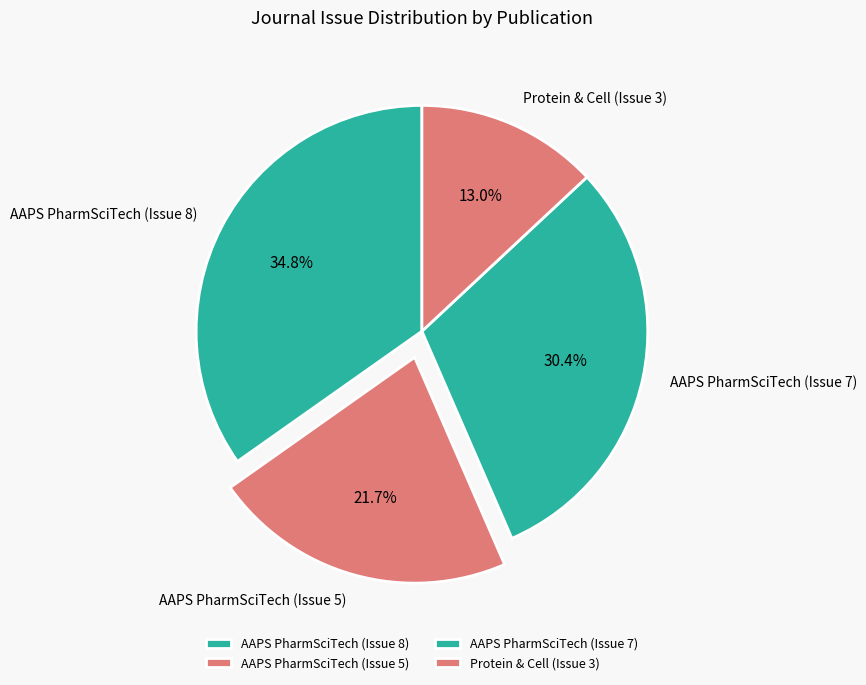

Between AAPS PharmSciTech (Issue 5) and AAPS PharmSciTech (Issue 7), which is larger?

AAPS PharmSciTech (Issue 7)